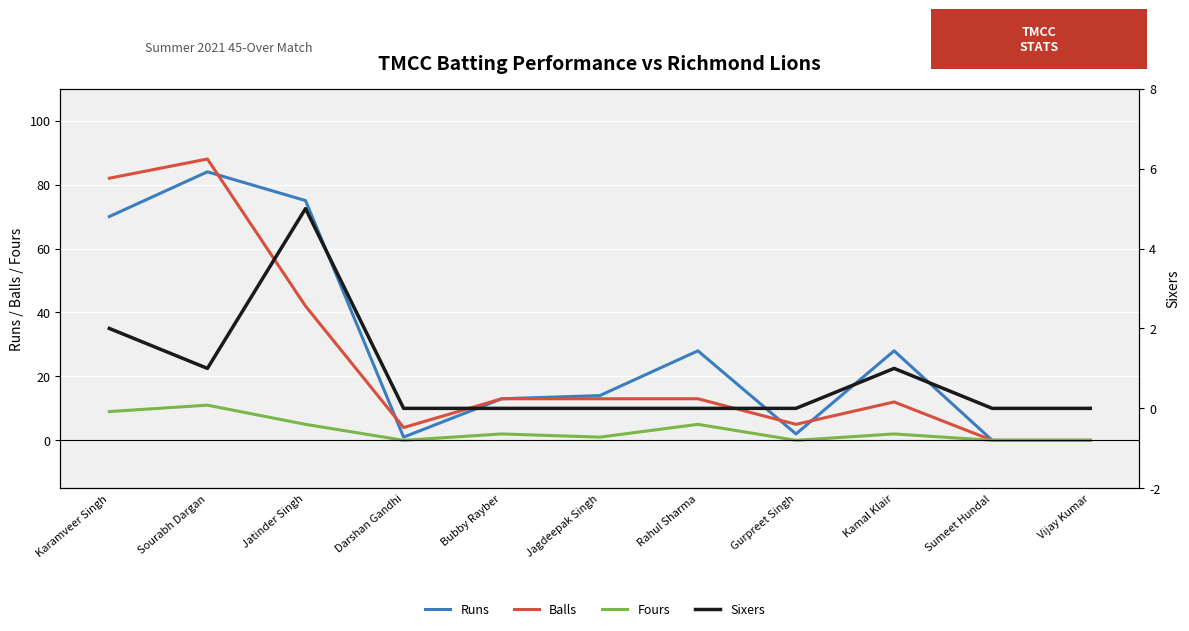

What is the label of the 8th point from the right?

Darshan Gandhi